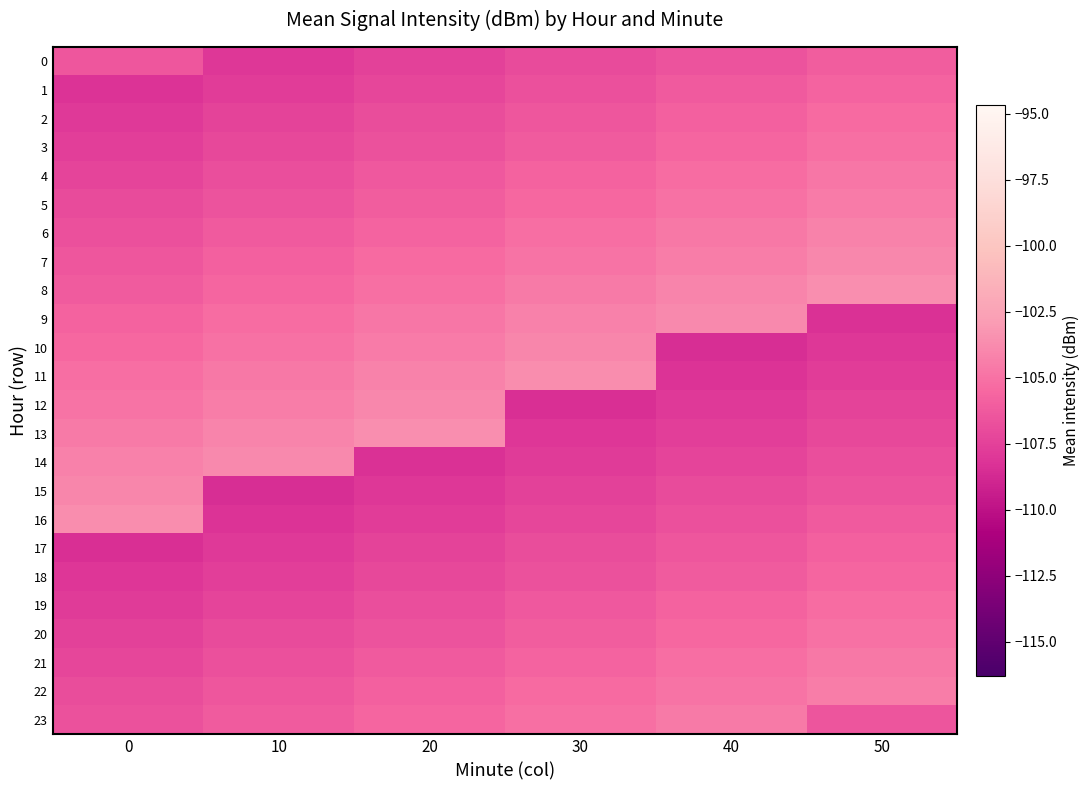

Count the number of data series in this chart.

24